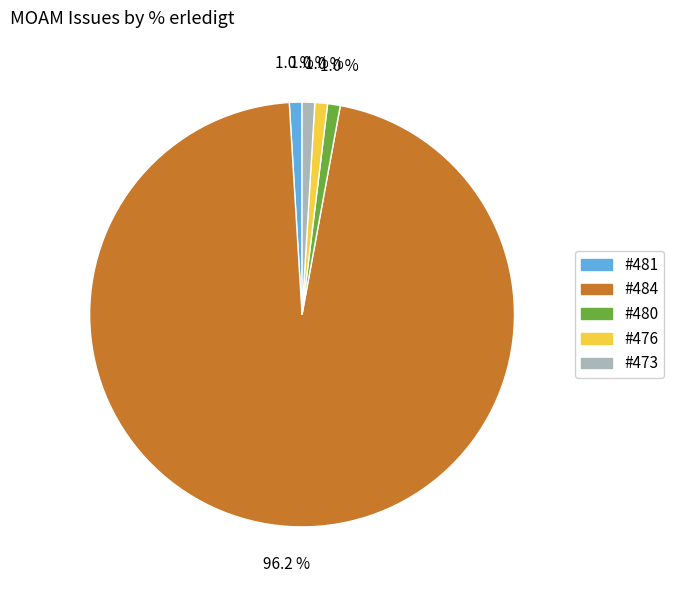

Is the sum of #473 and #484 greater than half?

Yes